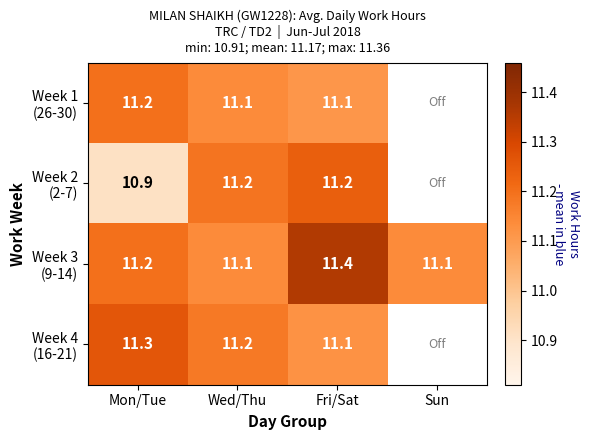

What is the spread (max minus min) of values at Mon/Tue?

0.4